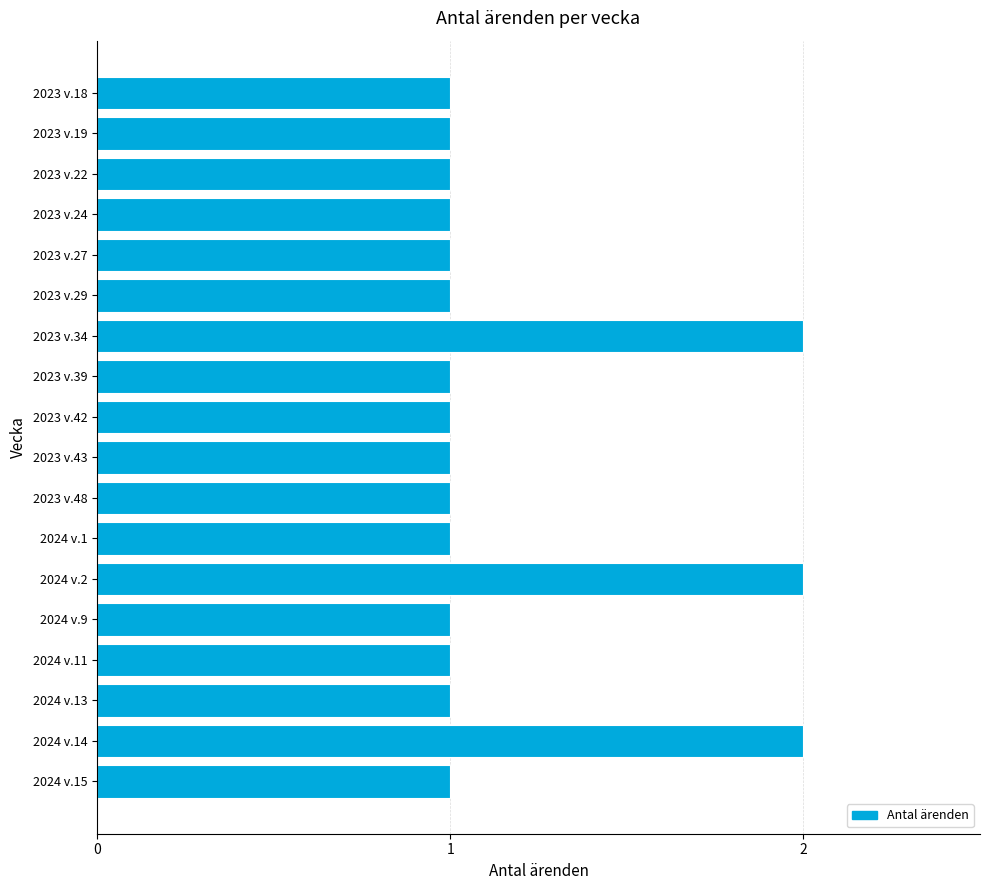

What is the label of the 18th bar from the top?

2024 v.15